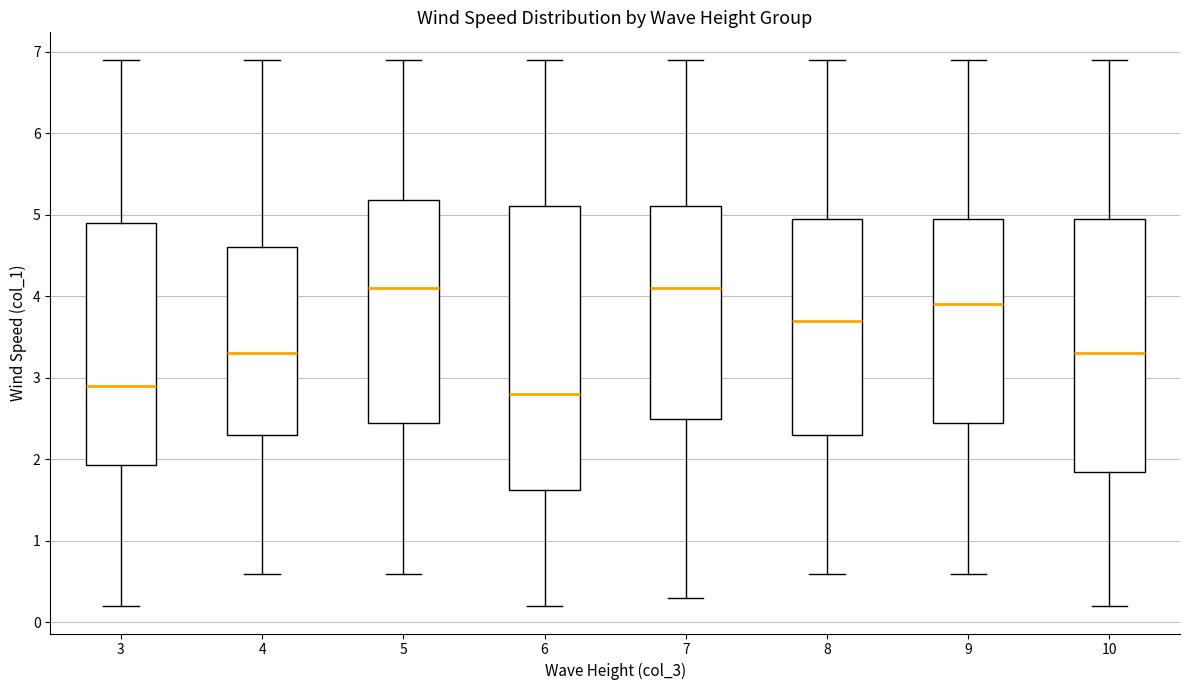

Comparing the boxes themselves (not the whiskers), which one is the tallest?

6